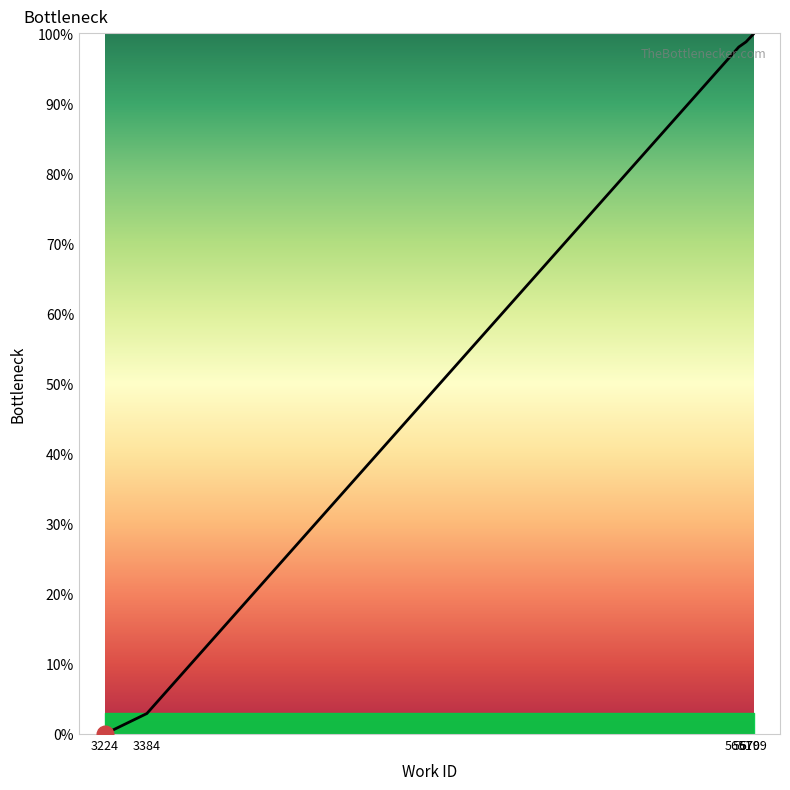

What is the ratio of the value at 5709 to the value at 5709?

1.0